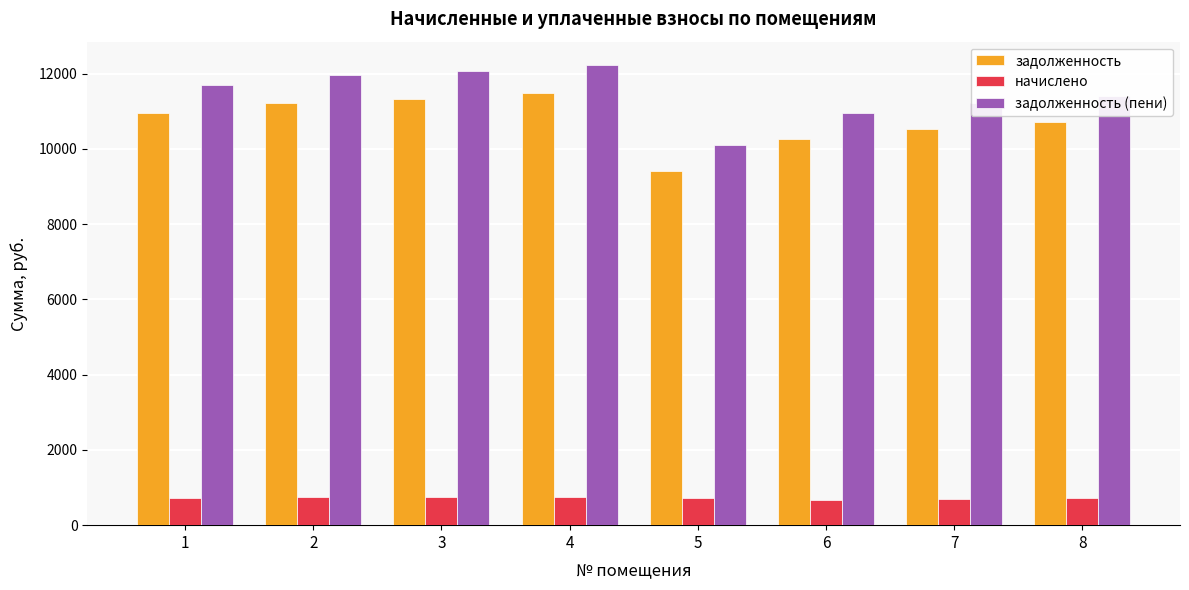

What is the difference between the highest and lowest values at 8?

10708.6